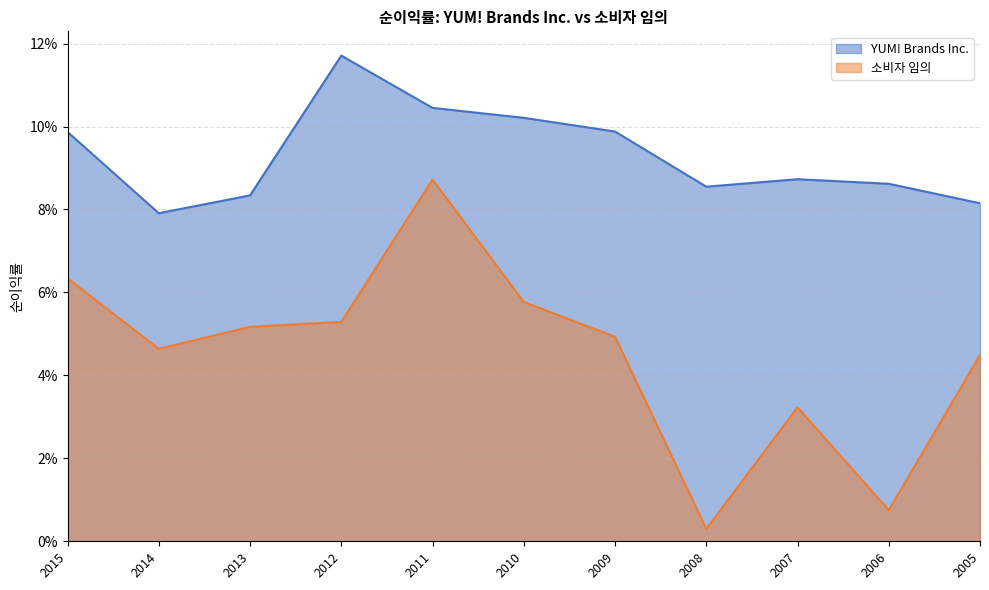

Rank the series by their maximum value, from highest to lowest.

YUM! Brands Inc., 소비자 임의